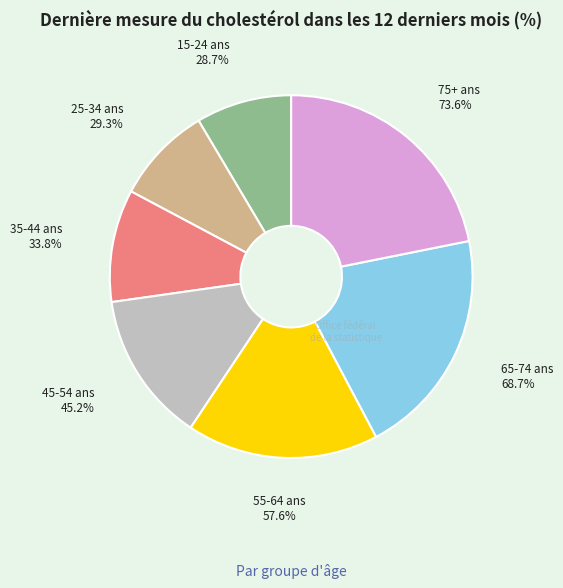

How many segments does this pie chart have?

7